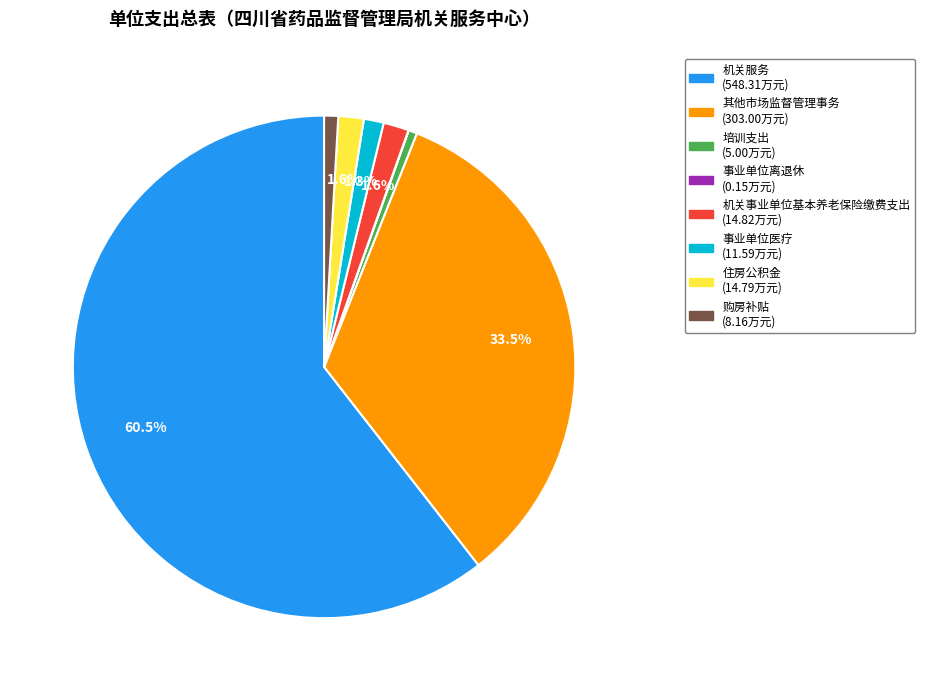

Which category has the biggest portion of the pie?

机关服务